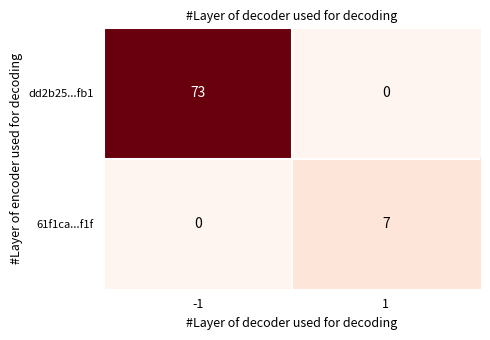

What is the spread (max minus min) of values at 1?

7